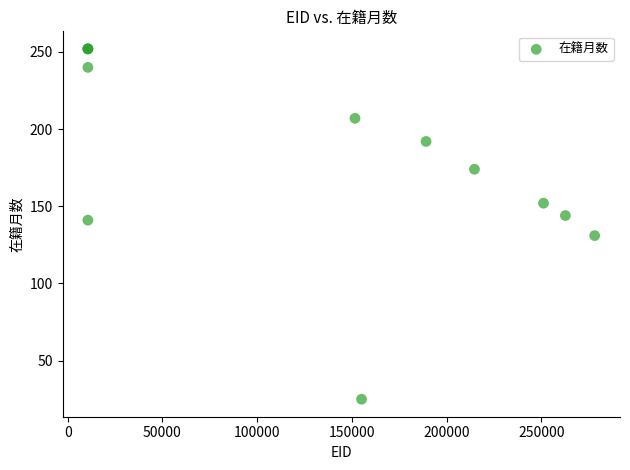

What Y value in the scatter plot is closest to 138?

141